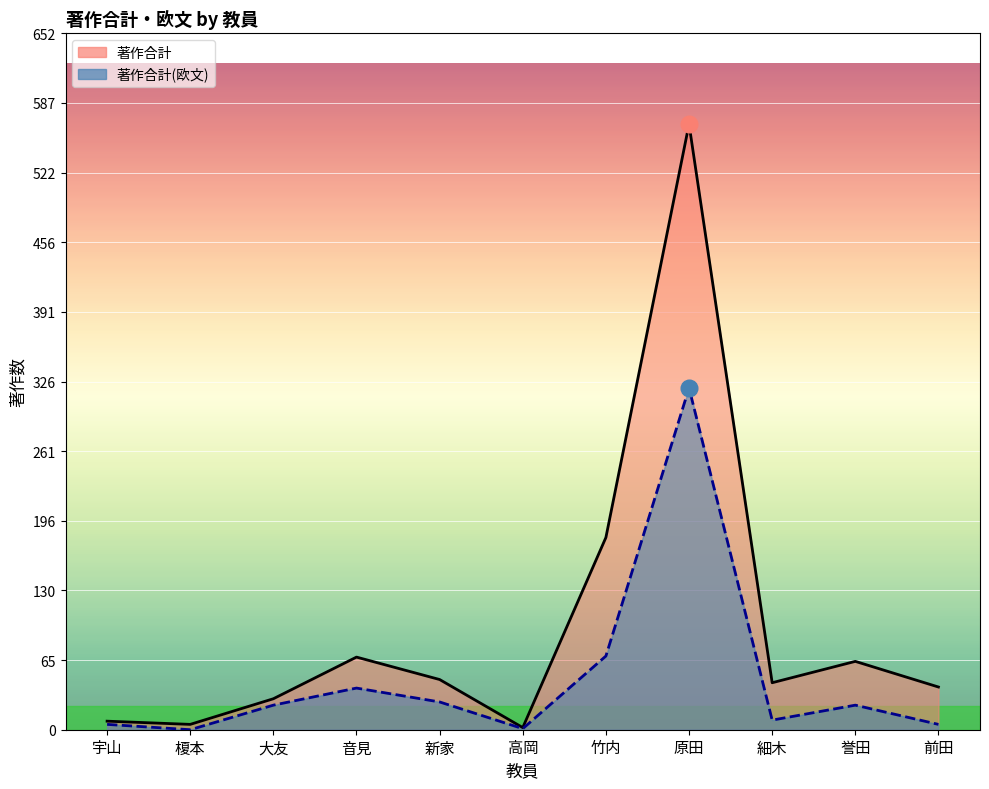

What is the label of the 7th point from the left?

竹内